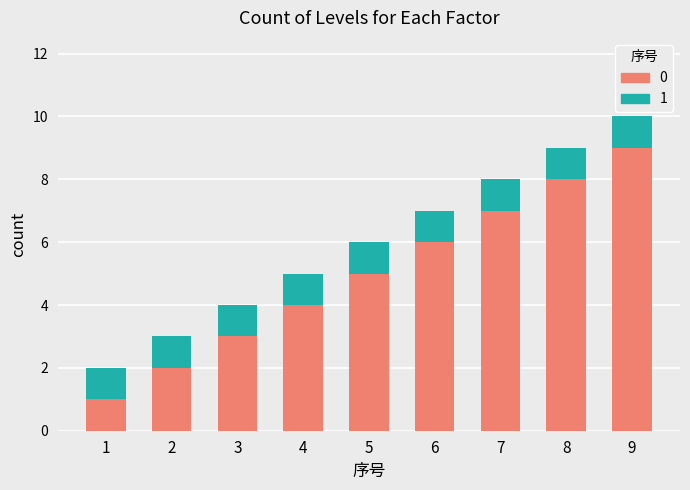

How many bars are there in total?

9